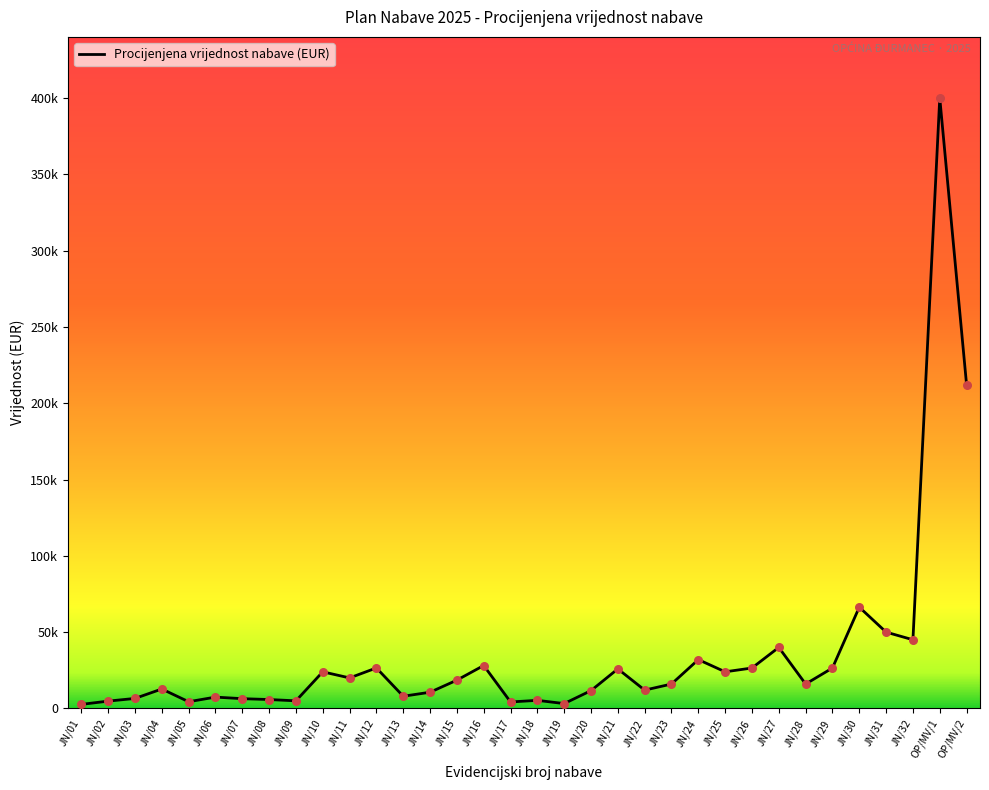

Between JN/15 and JN/24, which is larger?

JN/24